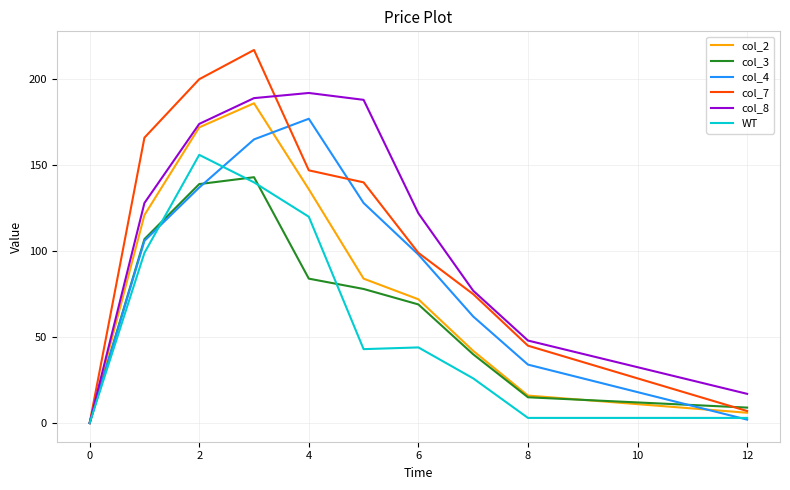

What is the maximum value shown in the chart?

217